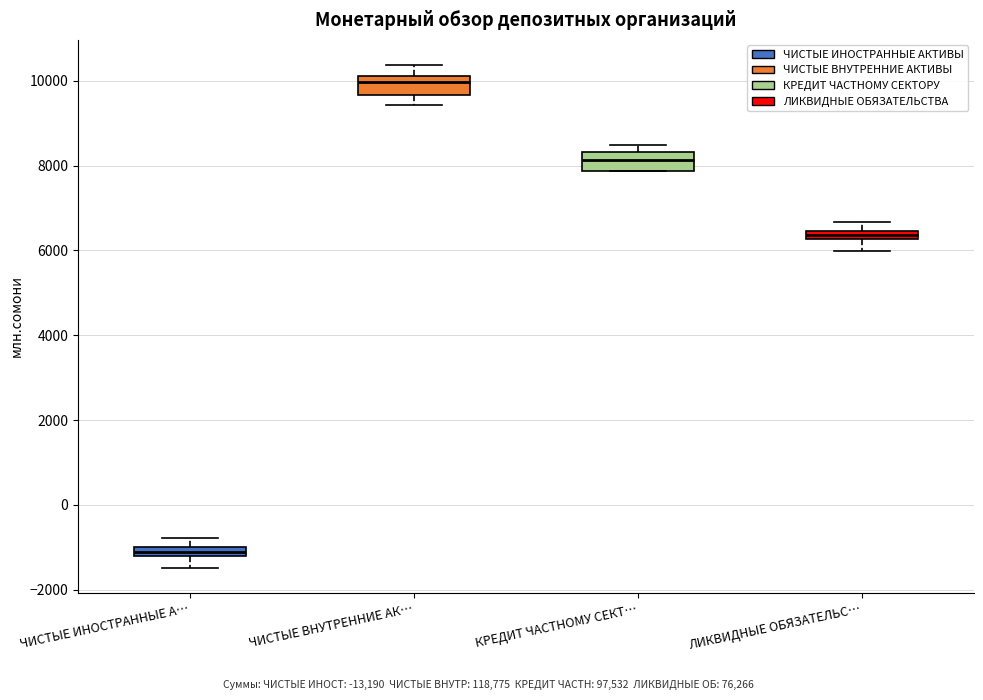

Which box has the highest median line?

ЧИСТЫЕ ВНУТРЕННИЕ АК…